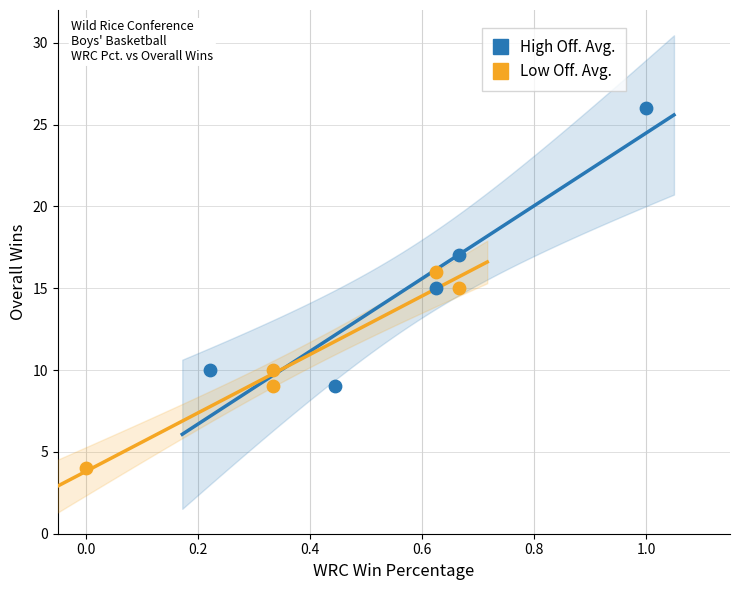

Which series has the widest spread of Y values?

High Off. Avg.